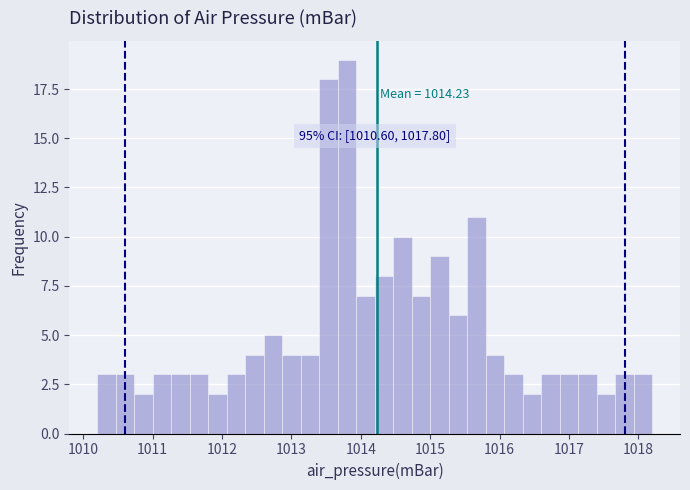

Around what value on the x-axis is the tallest bar? Give the approximate position of its centre, as read against the axis.

1013.8